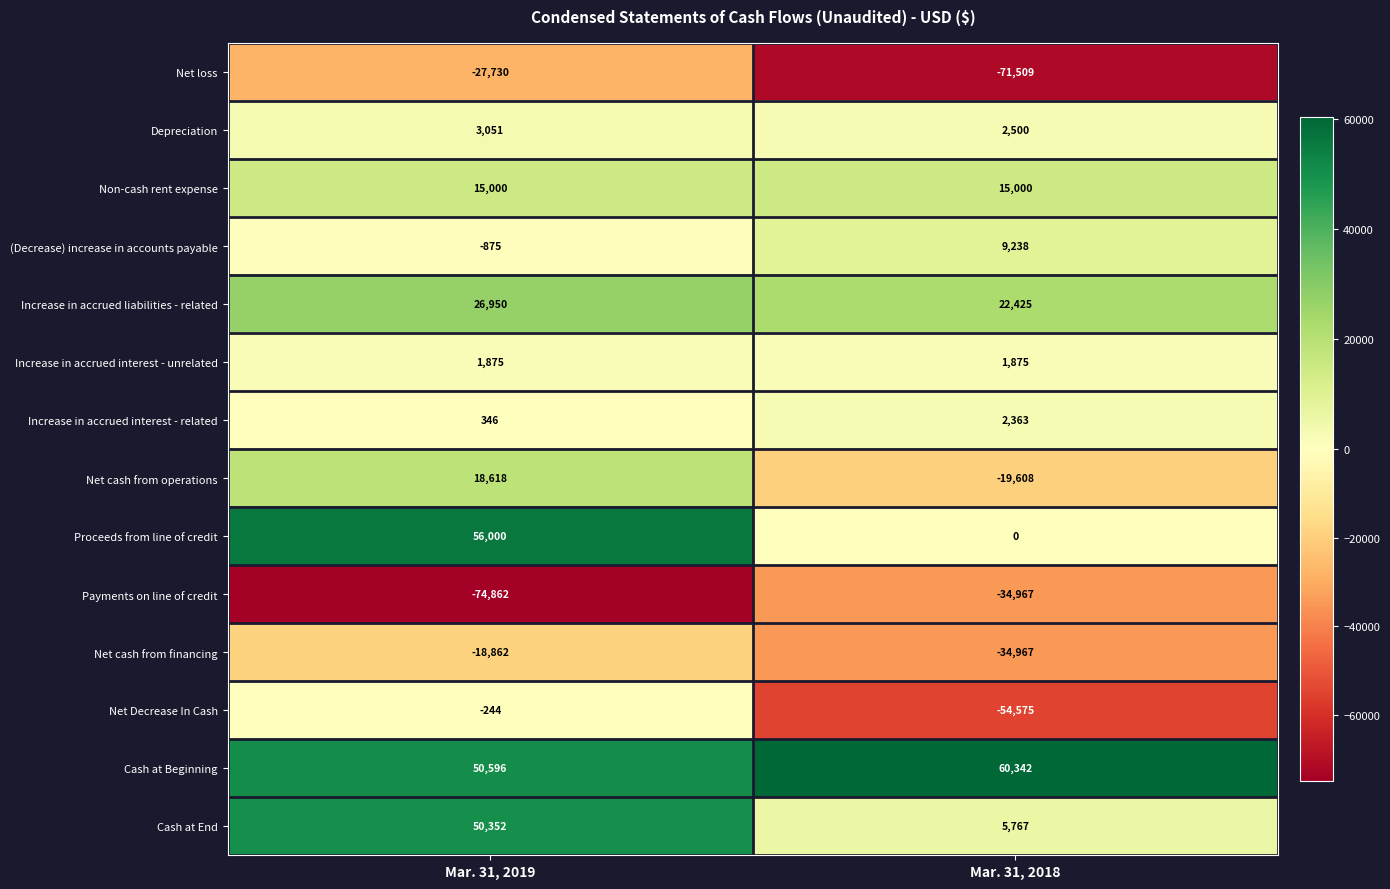

Reading left to right, list all the values displayed in this chart.

Net loss: -27730	-71509
Depreciation: 3051	2500
Non-cash rent expense: 15000	15000
(Decrease) increase in accounts payable: -875	9238
Increase in accrued liabilities - related: 26950	22425
Increase in accrued interest - unrelated: 1875	1875
Increase in accrued interest - related: 346	2363
Net cash from operations: 18618	-19608
Proceeds from line of credit: 56000	0
Payments on line of credit: -74862	-34967
Net cash from financing: -18862	-34967
Net Decrease In Cash: -244	-54575
Cash at Beginning: 50596	60342
Cash at End: 50352	5767